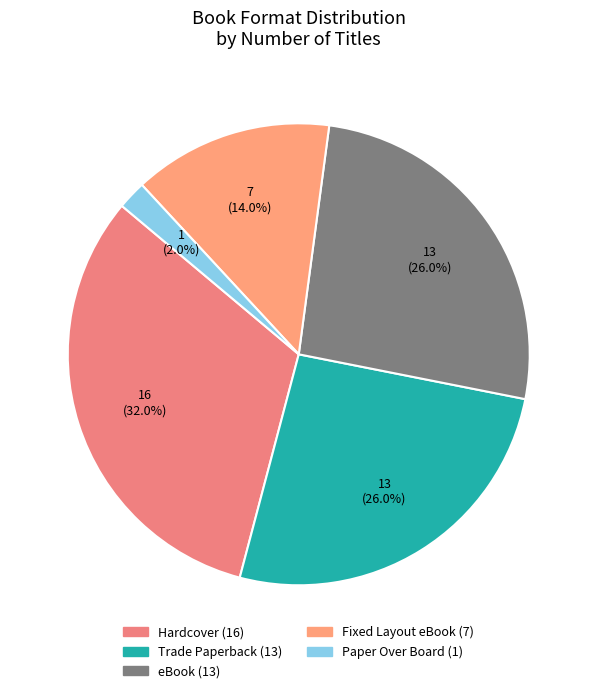

Rank the categories by value from lowest to highest.

Paper Over Board, Fixed Layout eBook, Trade Paperback, eBook, Hardcover